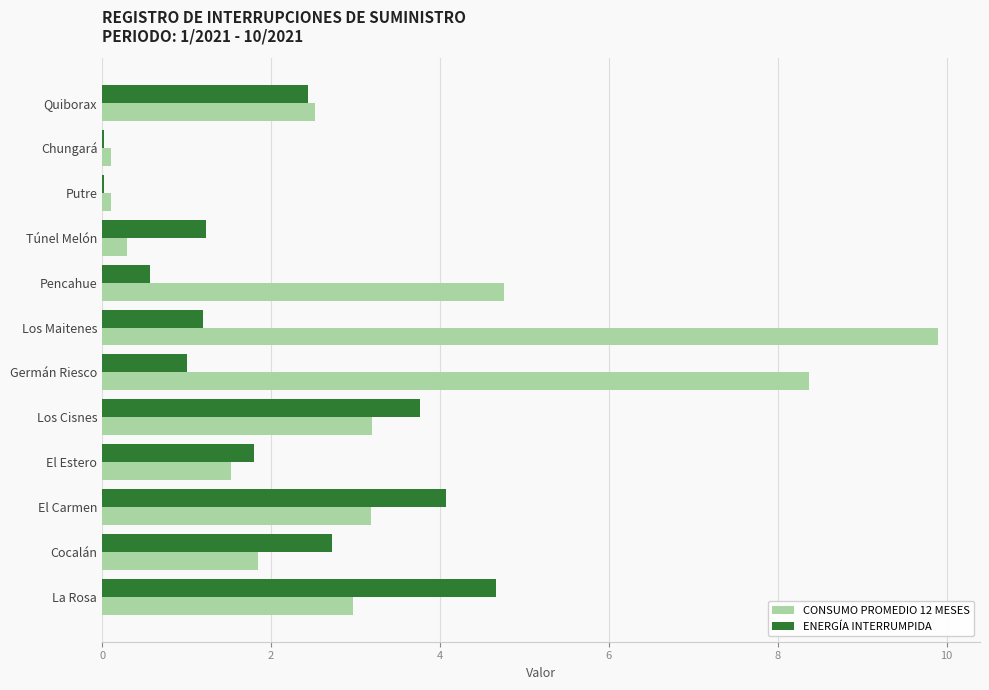

Between Quiborax and El Carmen, which series saw the biggest shift?

ENERGÍA INTERRUMPIDA